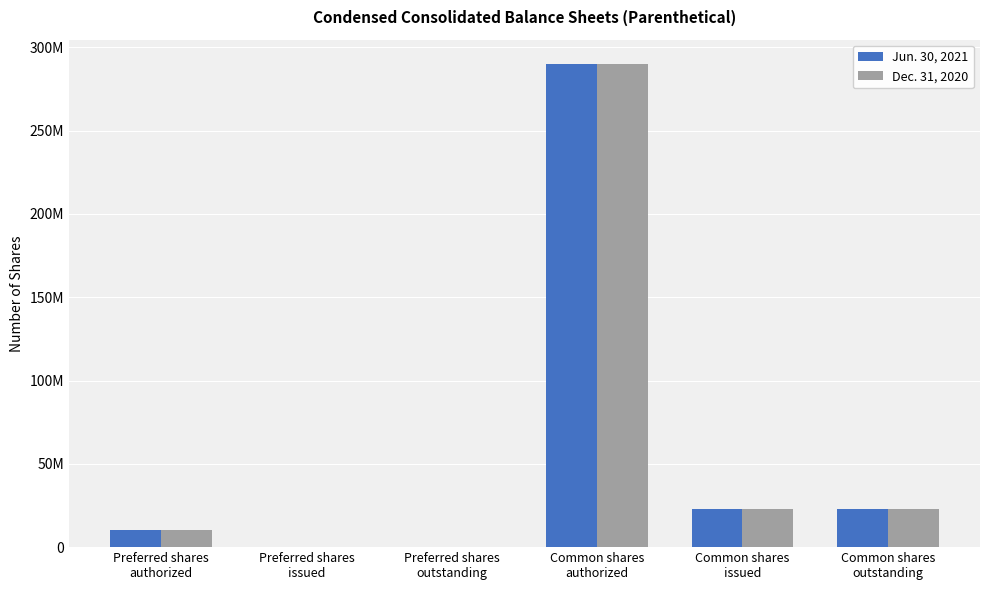

Are the bars horizontal?

No